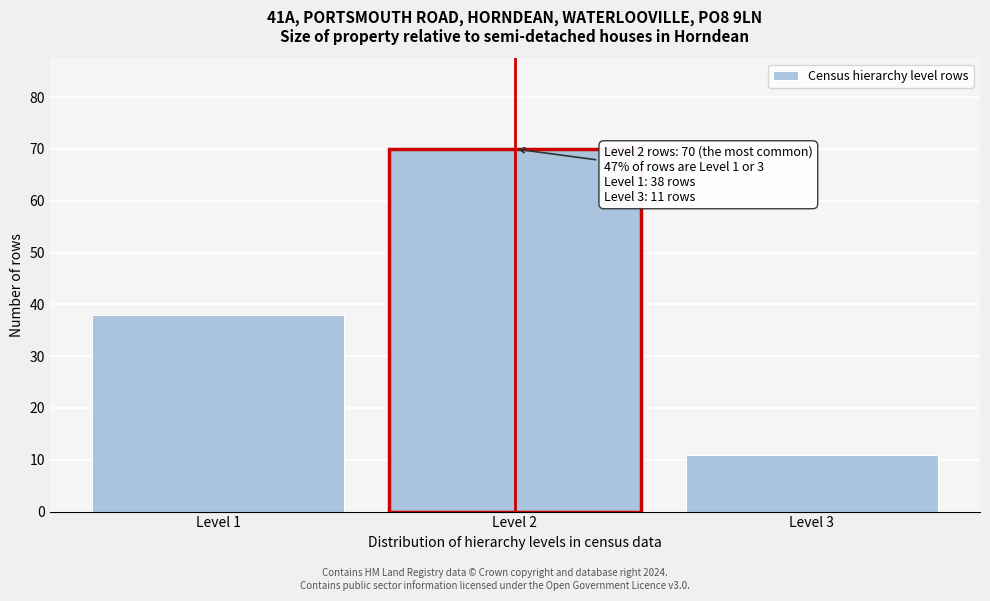

Reading left to right, transcribe all the data shown in this chart.

38	70	11